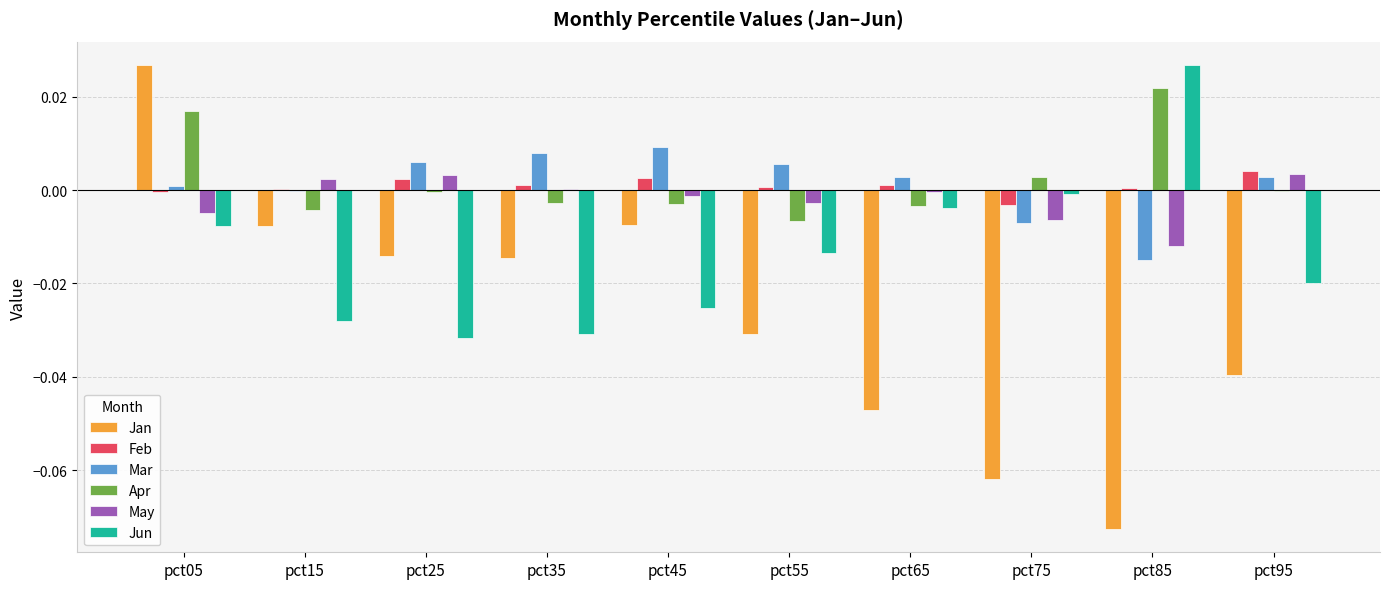

How many groups of bars are there?

10